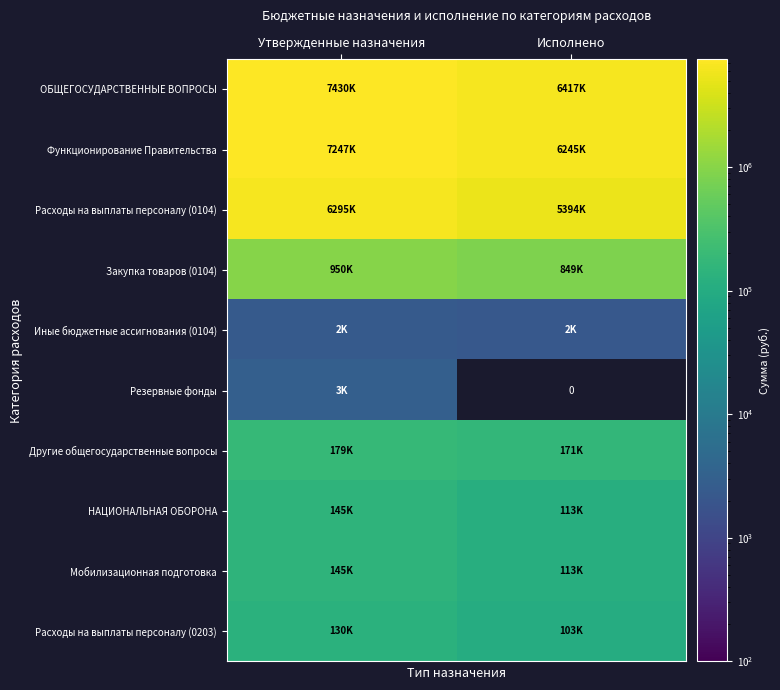

At which label is Расходы на выплаты персоналу (0104) closest to 5844329?

Исполнено